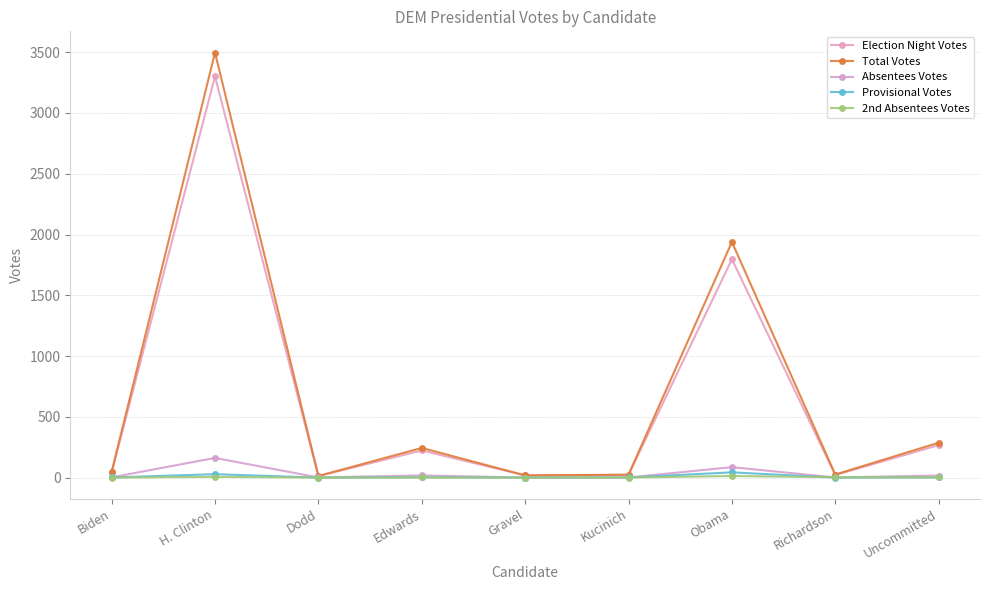

What is the difference between the maximum and minimum values in the Total Votes series?

3484